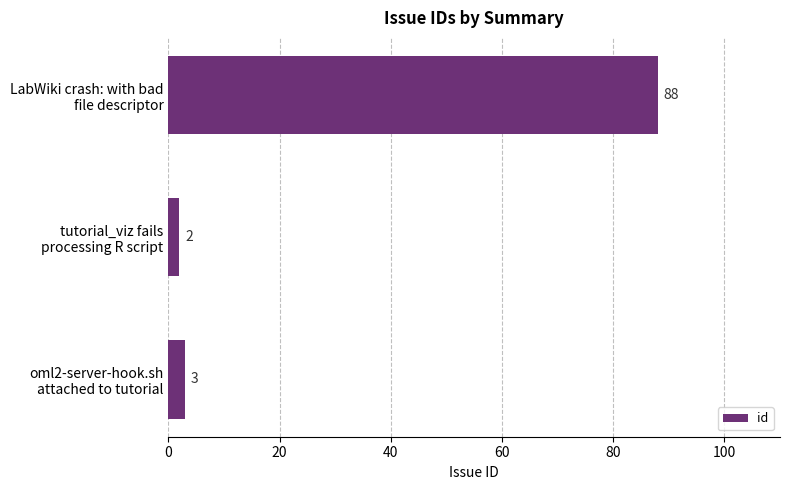

What is the average value?

31